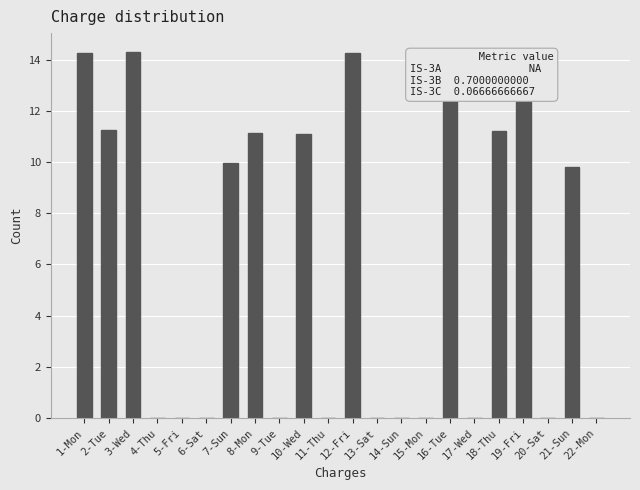

Is it true that the value at 7-Sun is 10.0?

True